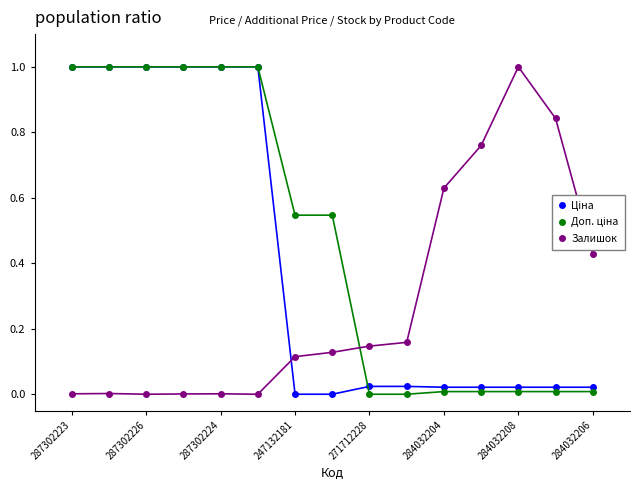

What is the greatest value displayed?

1.0